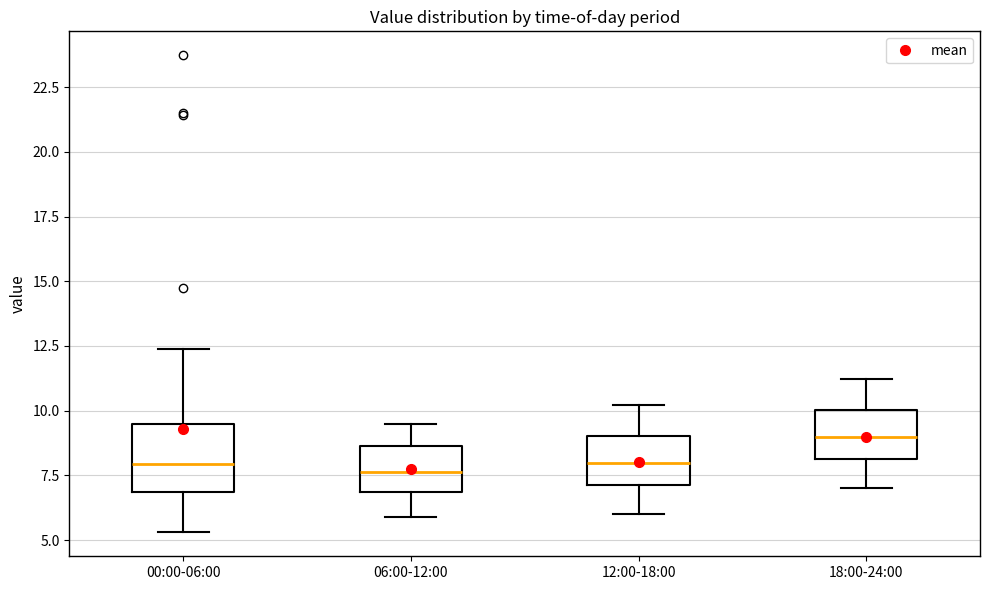

Reading left to right, transcribe this box plot: for each box, give where its median line is, the range the box spans, and where its two whiskers end, as read against the y-axis. The values are not printed on the chart, so give them approximately, as read against the axis.

00:00-06:00: median 8.0, box 7.0 to 9.5, whiskers 5.5 to 12.5
06:00-12:00: median 7.5, box 7.0 to 8.5, whiskers 6.0 to 9.5
12:00-18:00: median 8.0, box 7.0 to 9.0, whiskers 6.0 to 10.0
18:00-24:00: median 9.0, box 8.0 to 10.0, whiskers 7.0 to 11.0